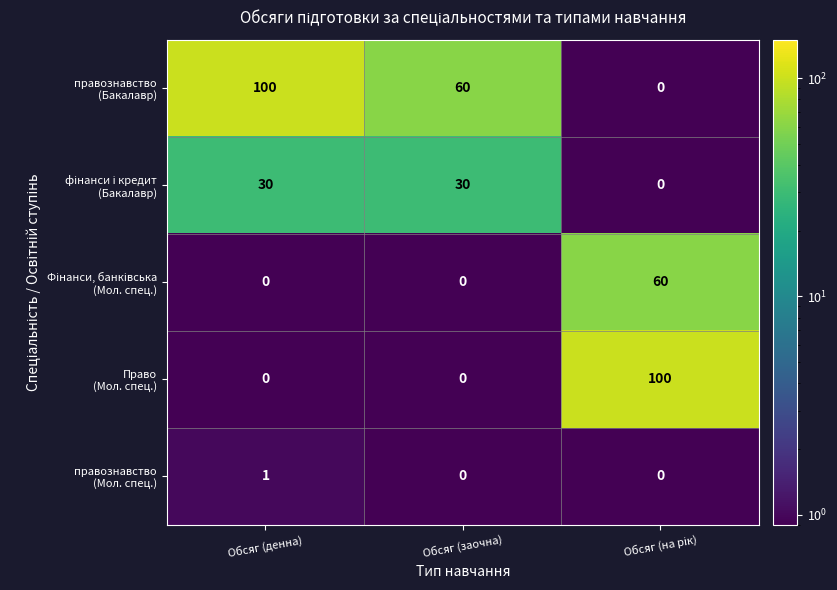

What is the total value across all series at Обсяг (денна)?

131